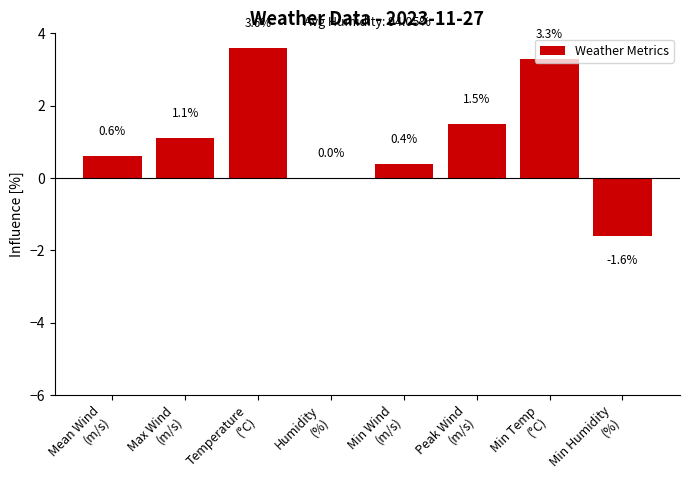

Is it true that the value at Temperature
(°C) is 1.4?

False